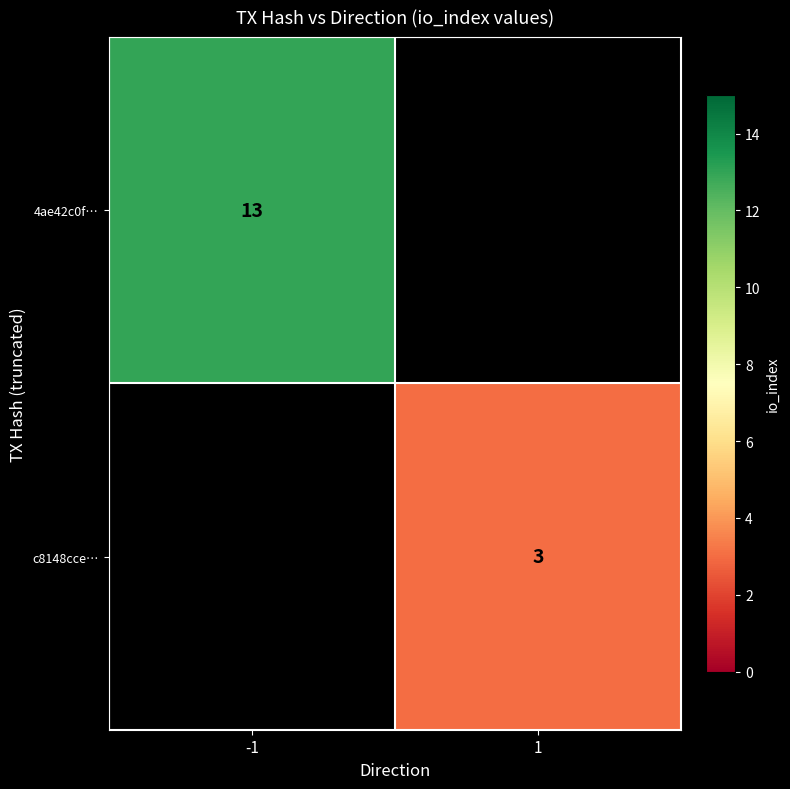

Is it true that c8148cce… equals 1 at 1?

False